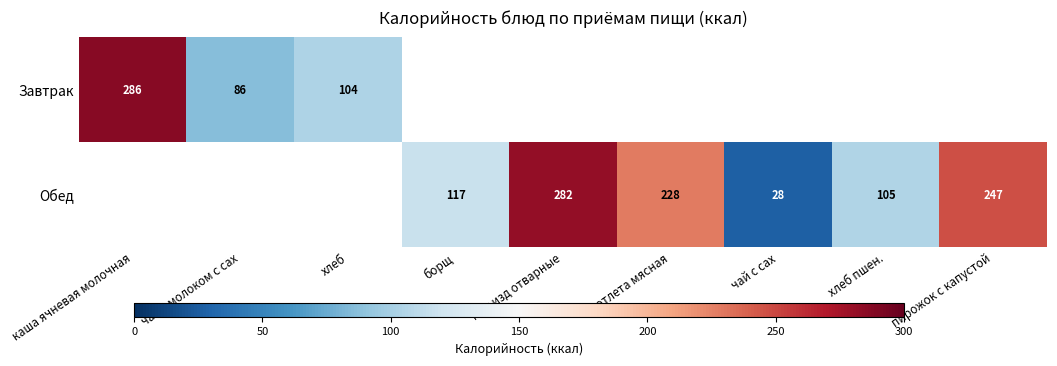

What is the difference between the Обед values at борщ and хлеб пшен.?

12